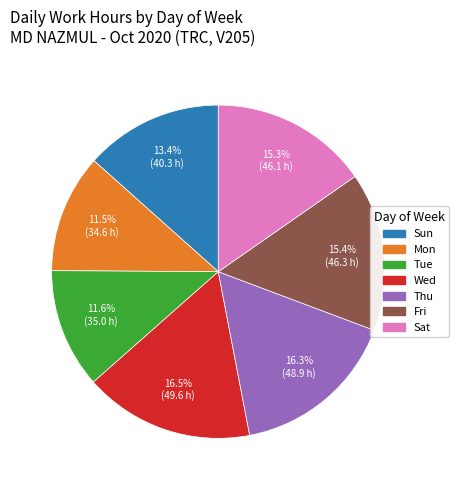

Is there any slice that represents more than half of the pie?

No